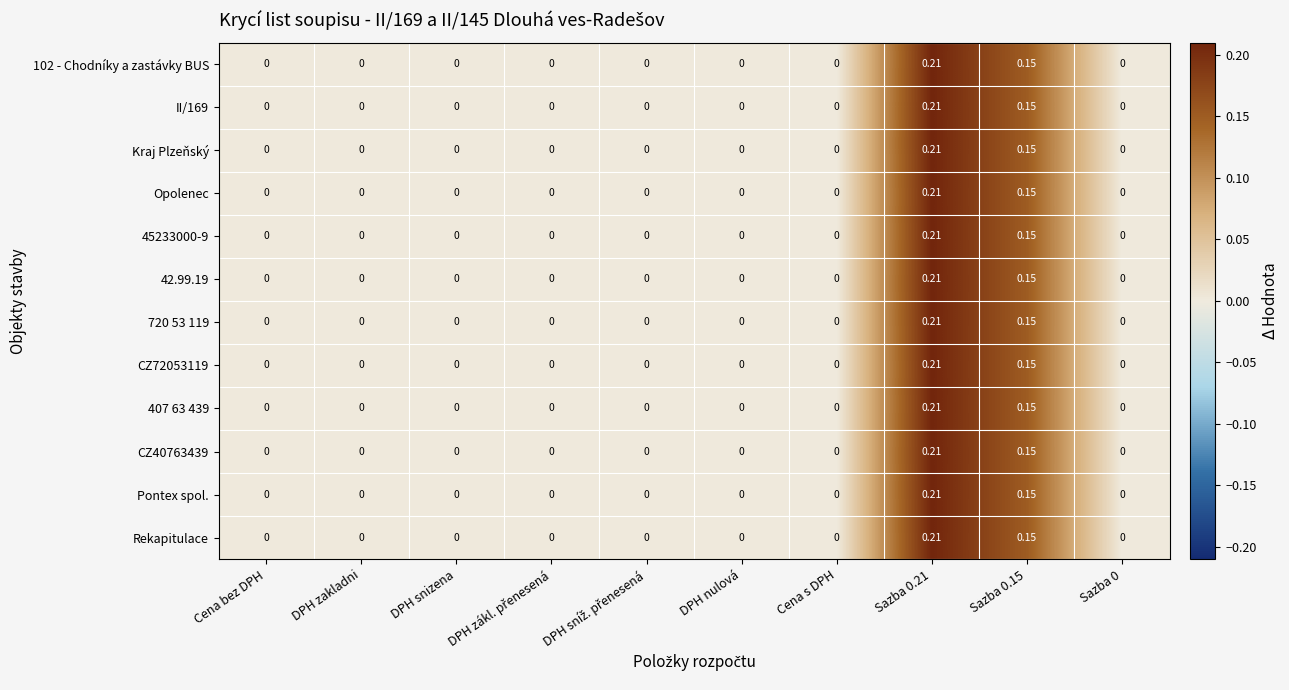

At which category is the sum across all series the highest?

Sazba 0.21